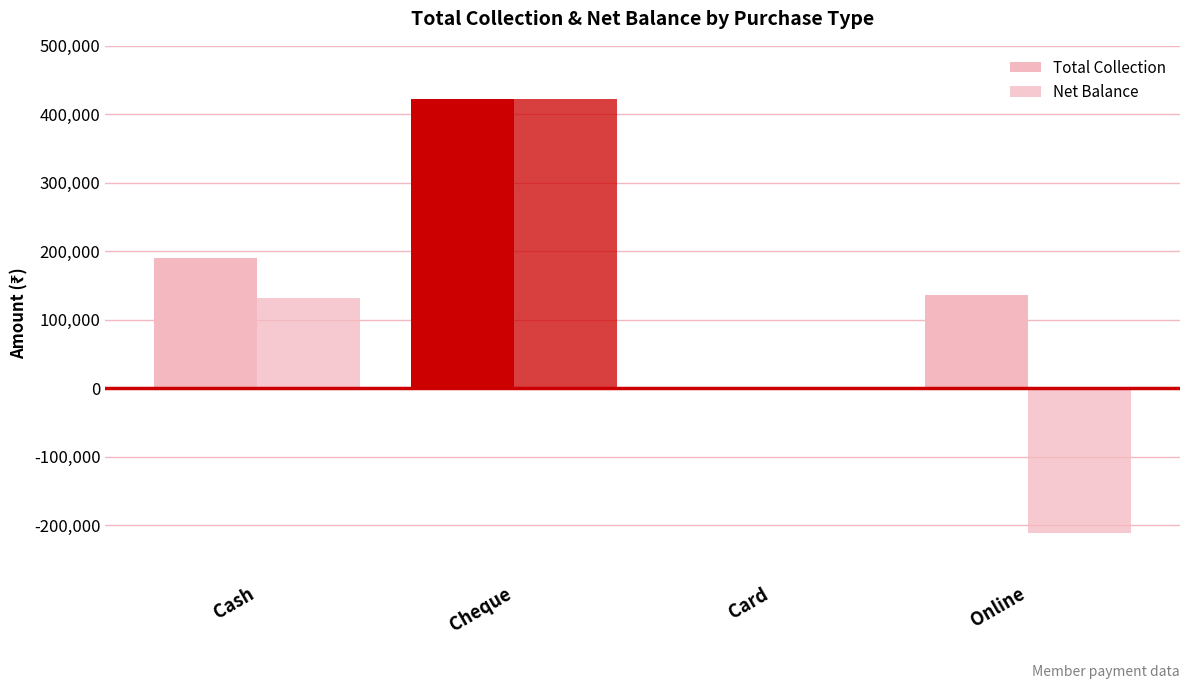

The Net Balance series shows 131500 at Cash. True or false?

True